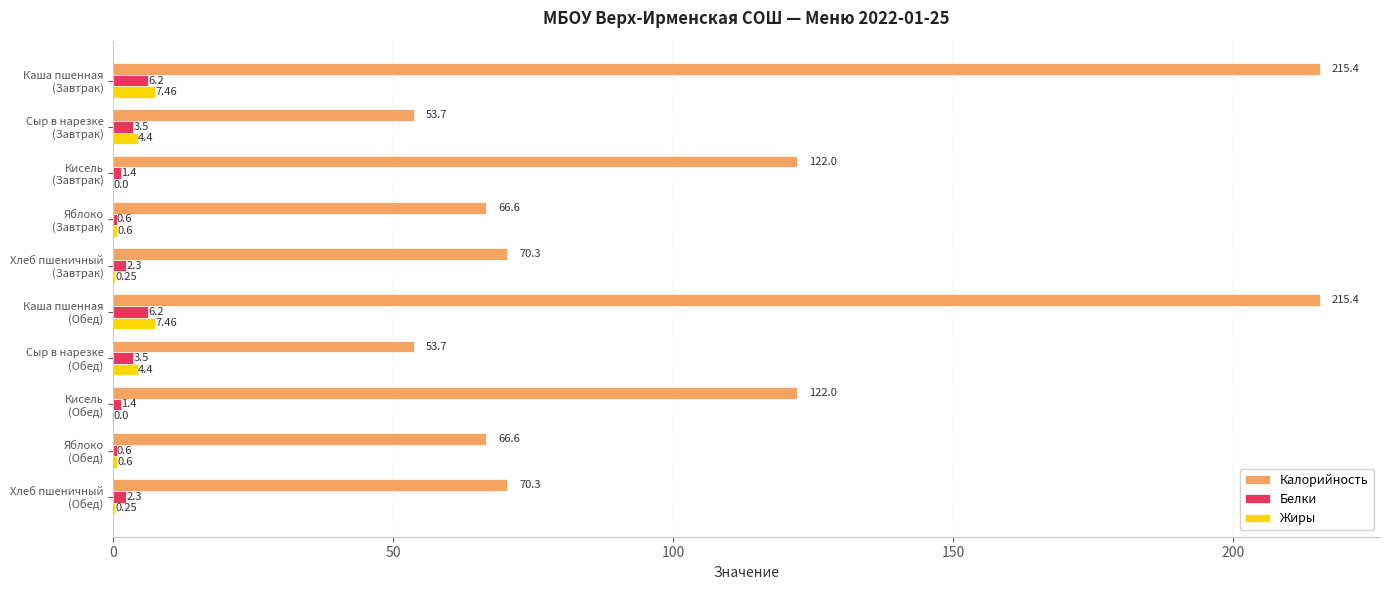

What is the sum of all Калорийность values?

1056.0